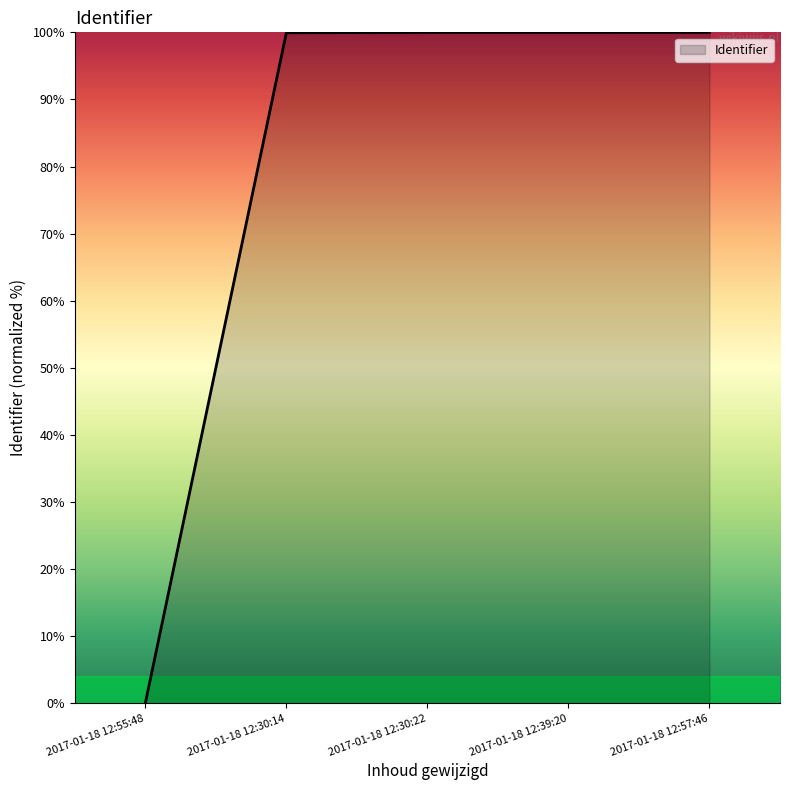

Count the number of categories in the chart.

5